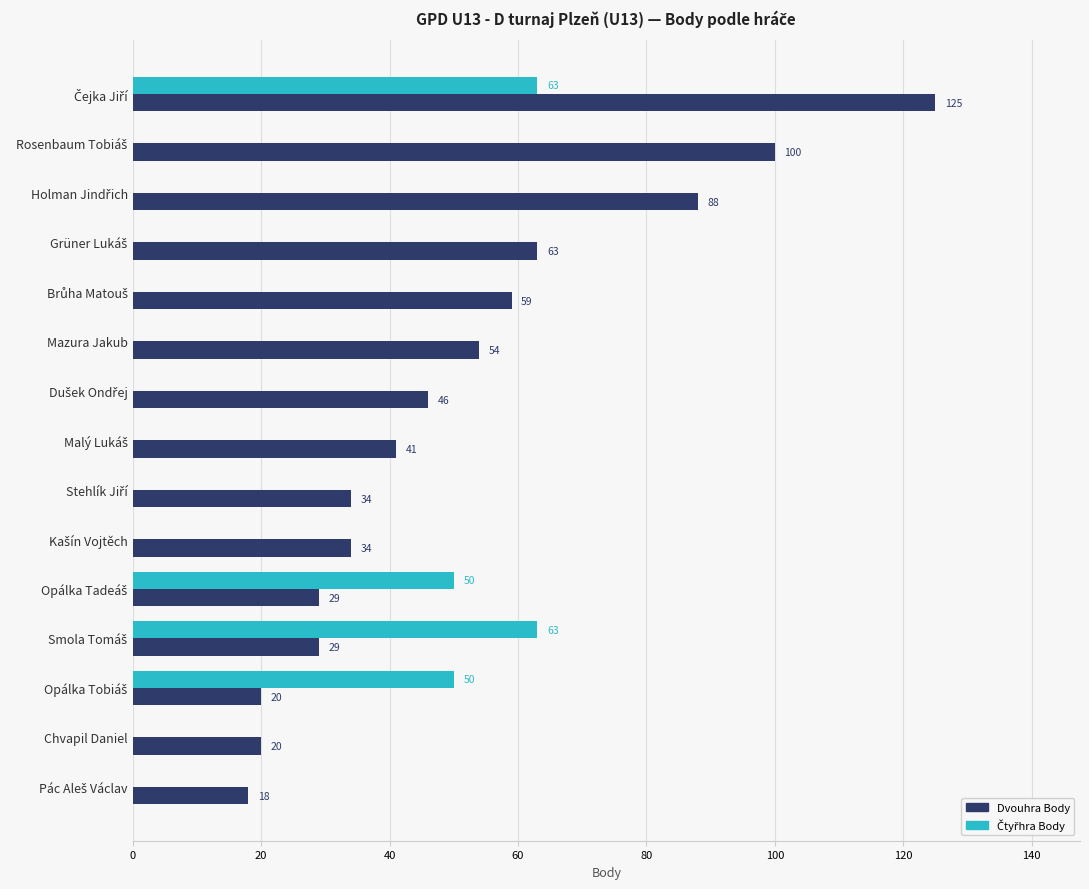

What is the sum of all Dvouhra Body values?

760